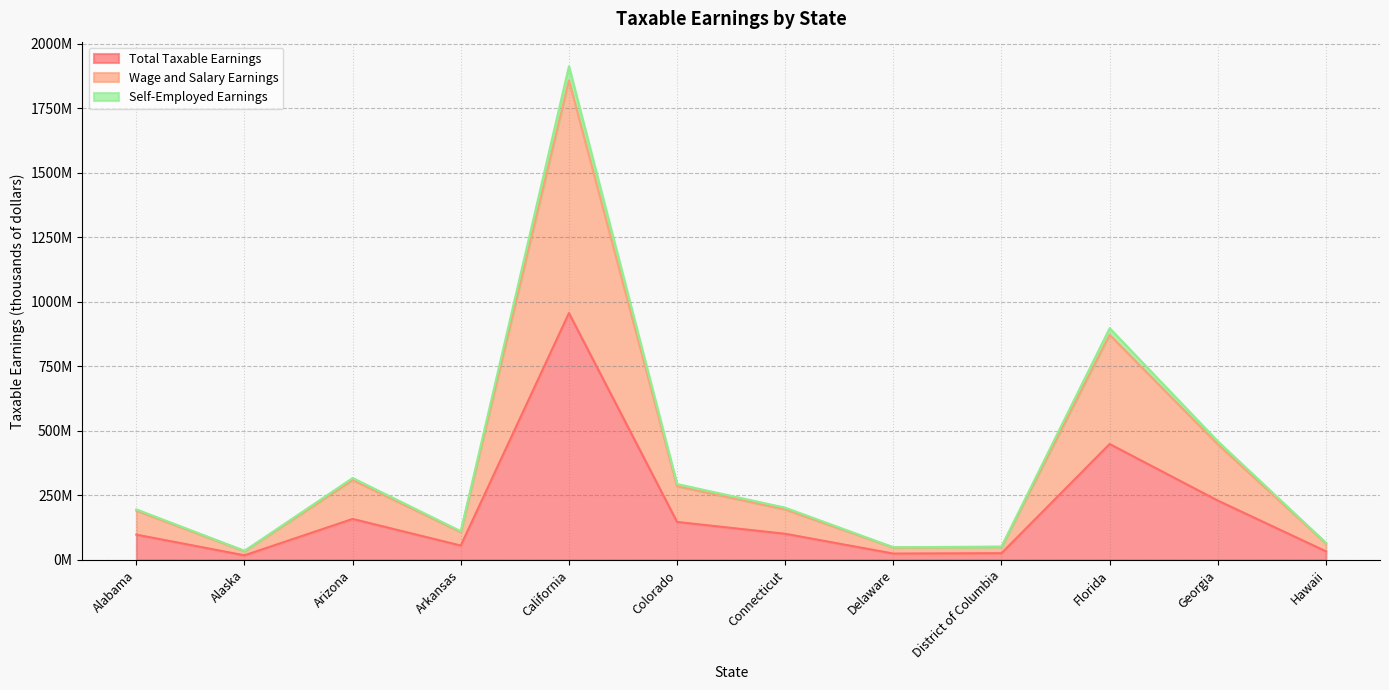

What are all the series names shown in the legend?

Total Taxable Earnings, Wage and Salary Earnings, Self-Employed Earnings